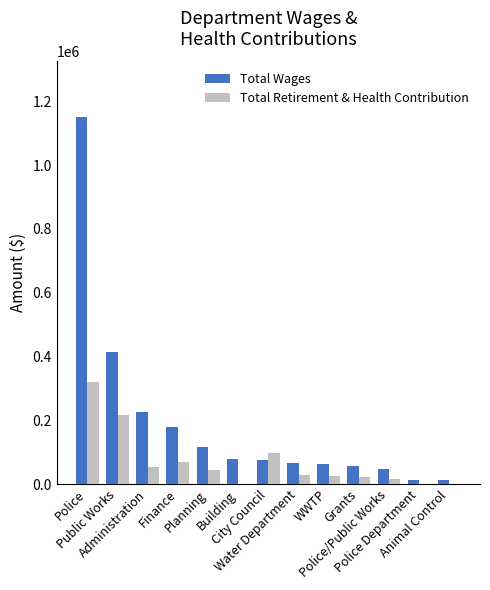

What is the maximum value for Total Retirement & Health Contribution?

320632